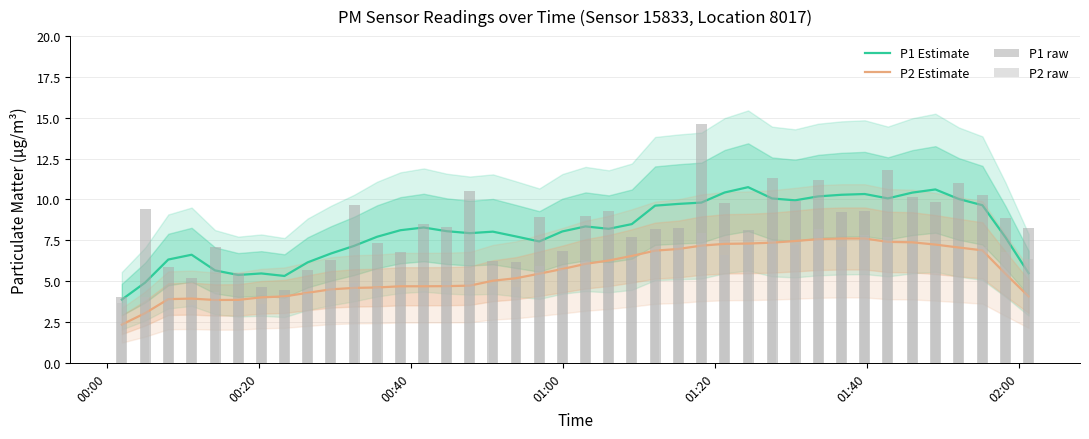

How many distinct data groups are displayed?

4